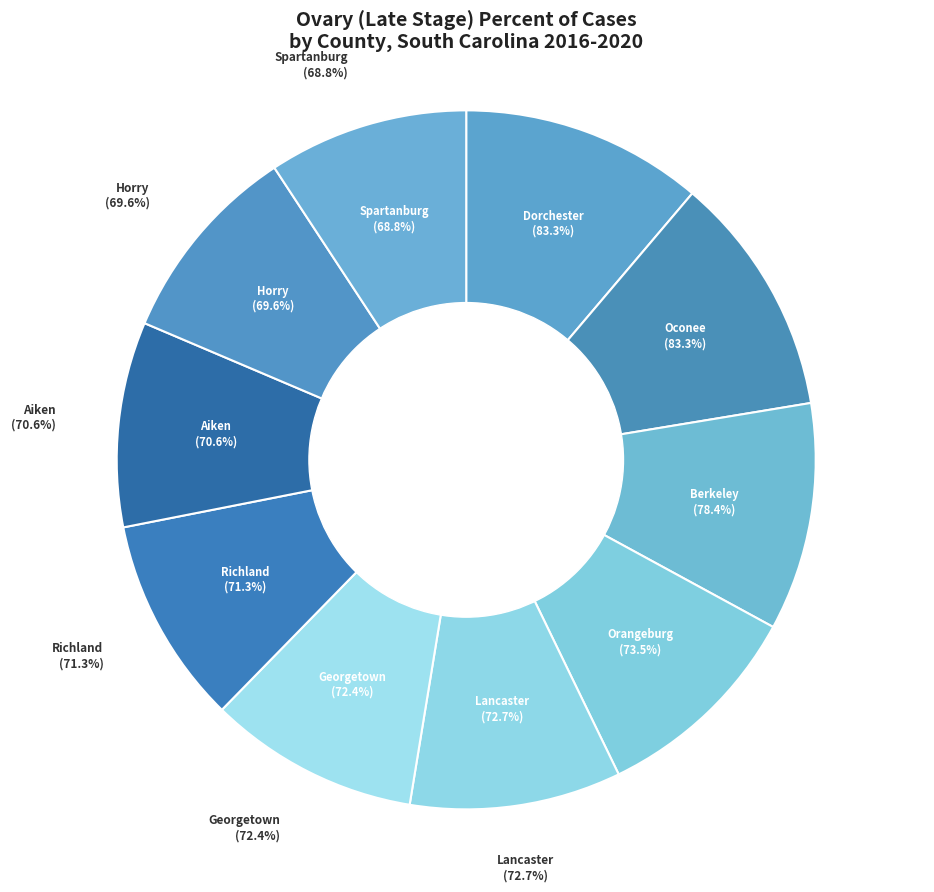

Which has a higher value, Oconee County or Berkeley County?

Oconee County